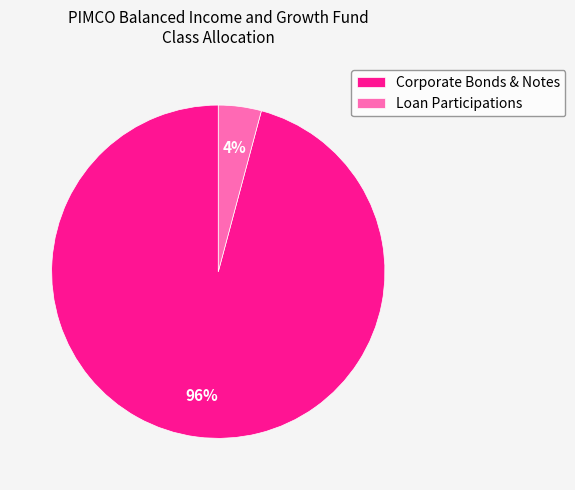

Which category has the biggest portion of the pie?

Corporate Bonds & Notes